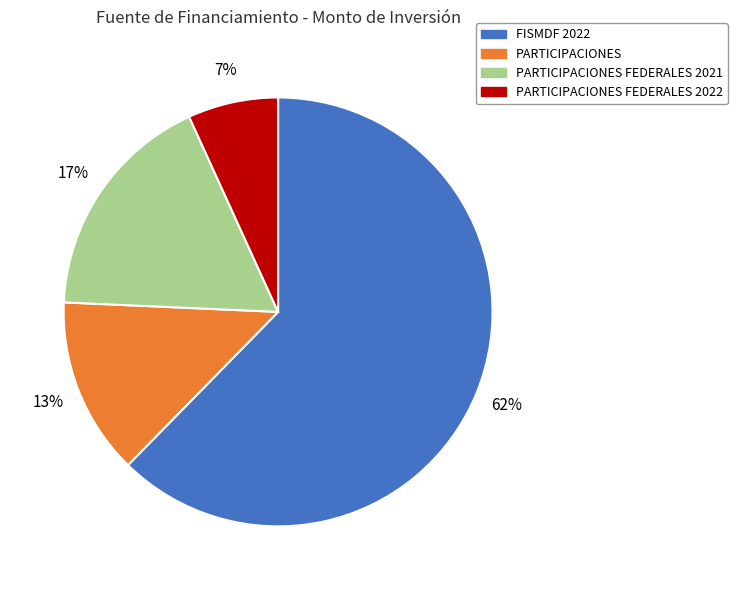

Which category has the smallest portion of the pie?

PARTICIPACIONES FEDERALES 2022